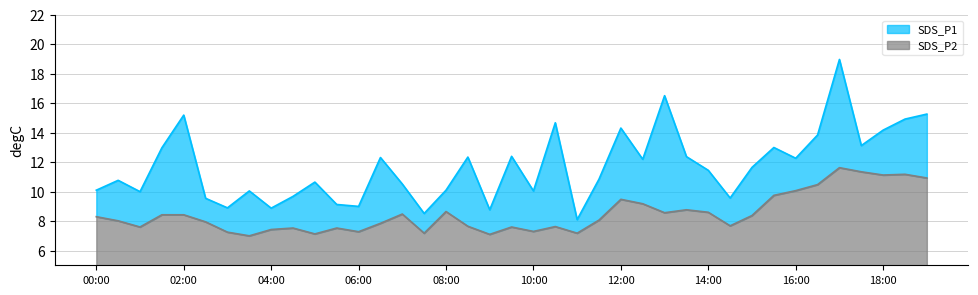

At which category does SDS_P1 reach its first local valley?

01:00